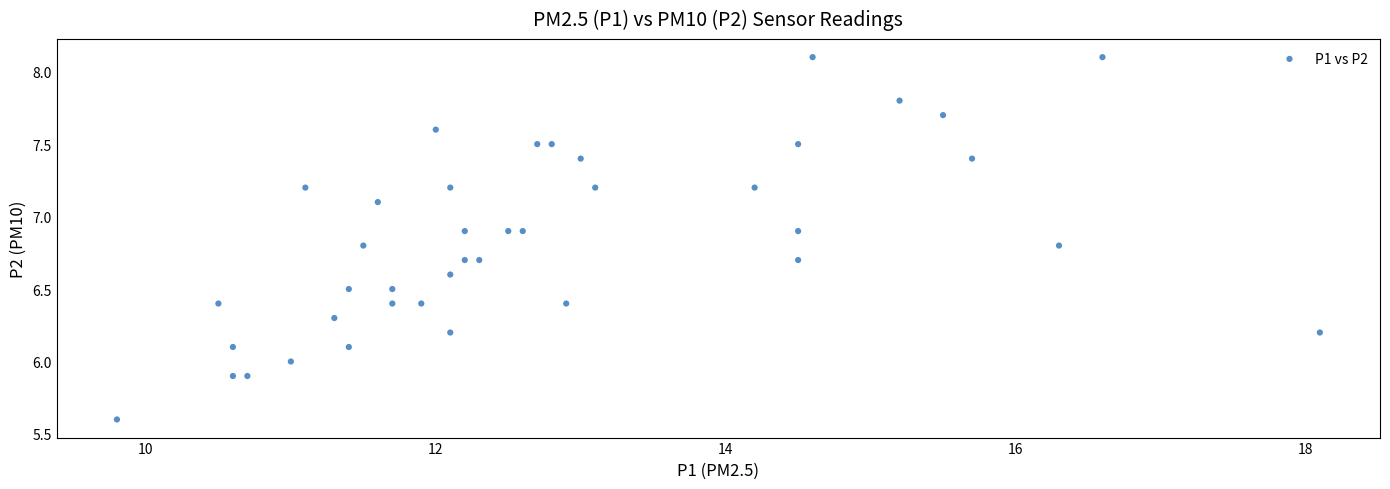

What is the range of Y values (max minus min)?

2.5